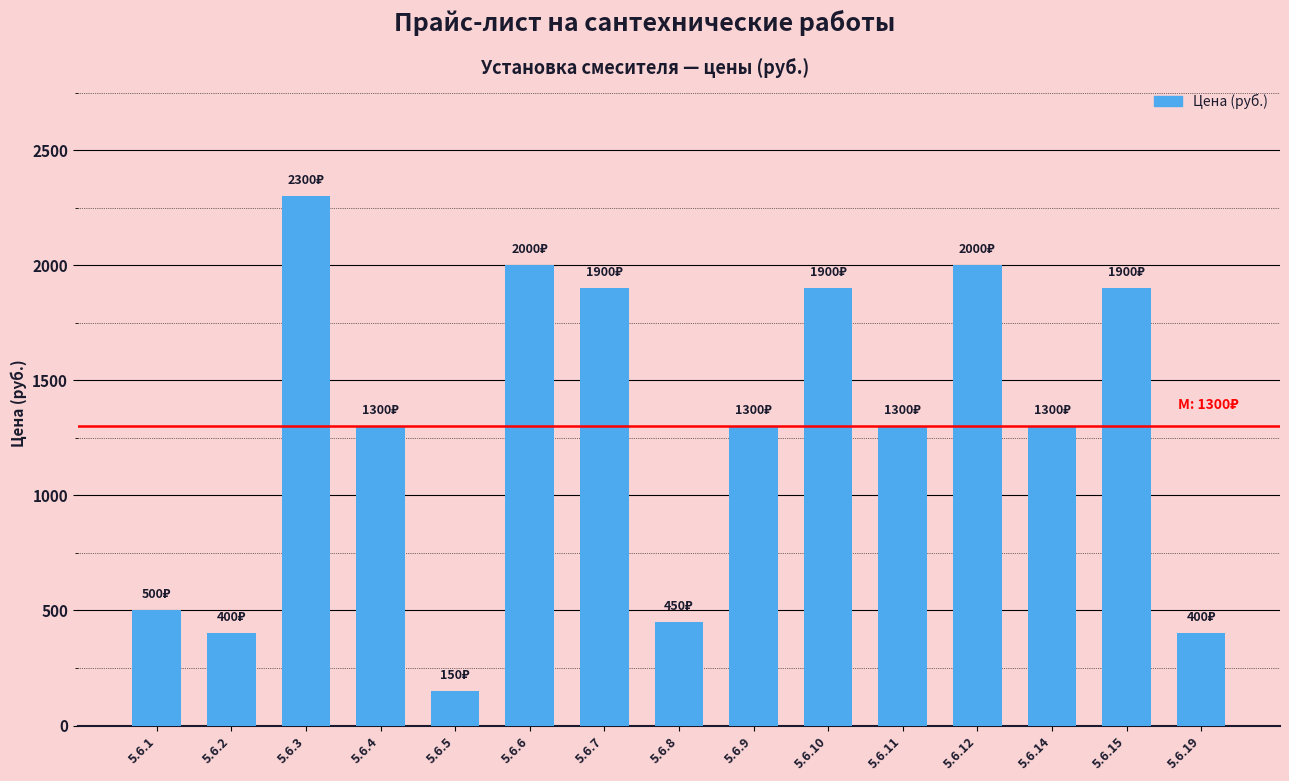

Count the number of data series in this chart.

1